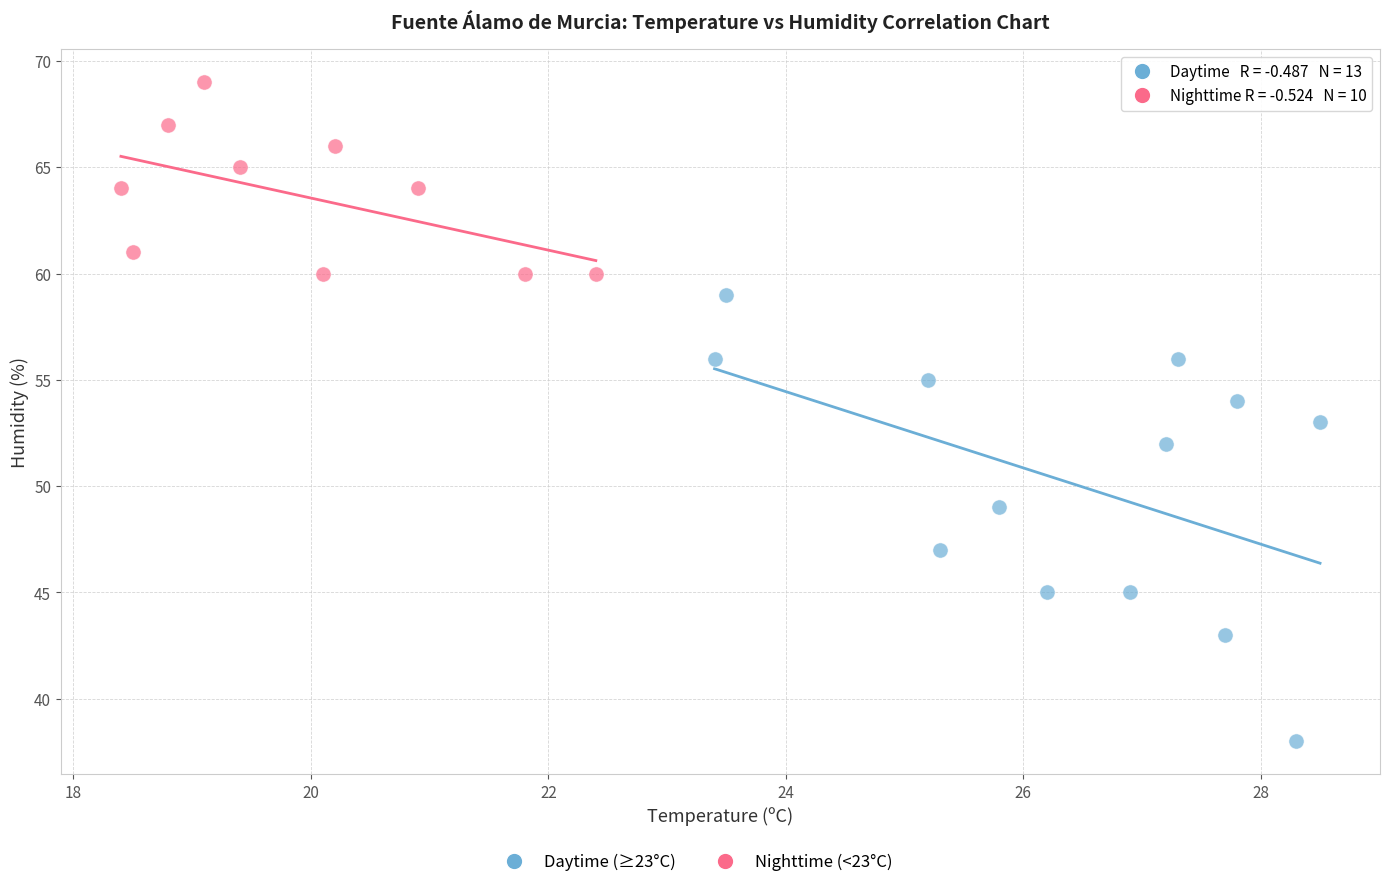

Which series reaches the minimum Y coordinate?

Daytime (≥23°C)